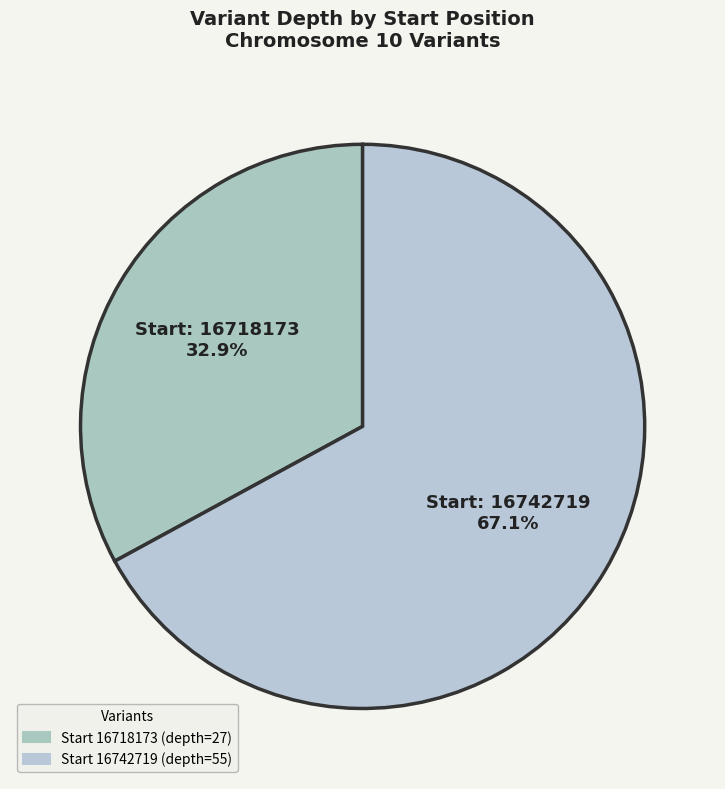

How many slices are in this pie chart?

2